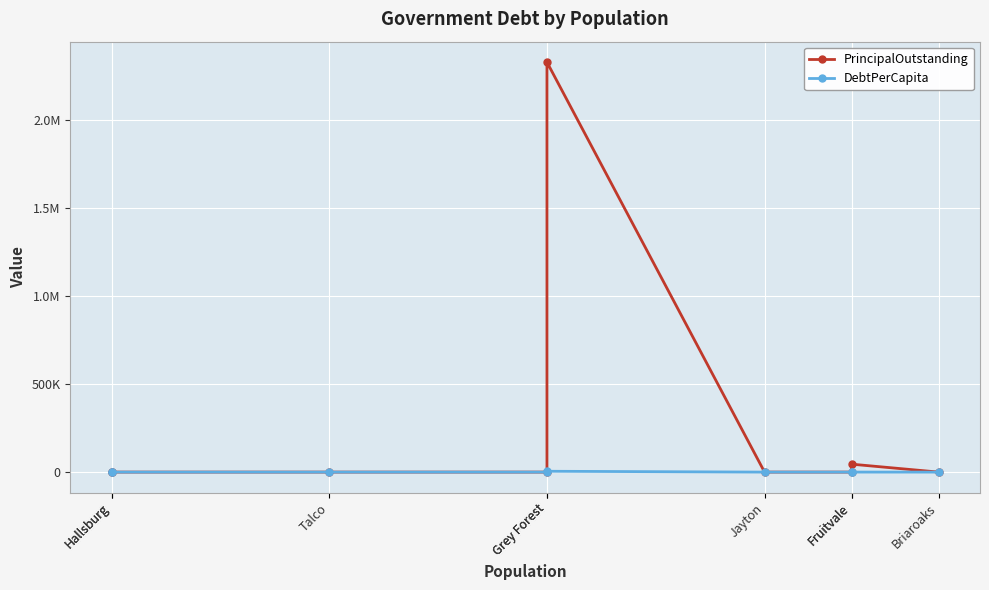

What is the difference between the maximum and minimum values in the DebtPerCapita series?

4720.1